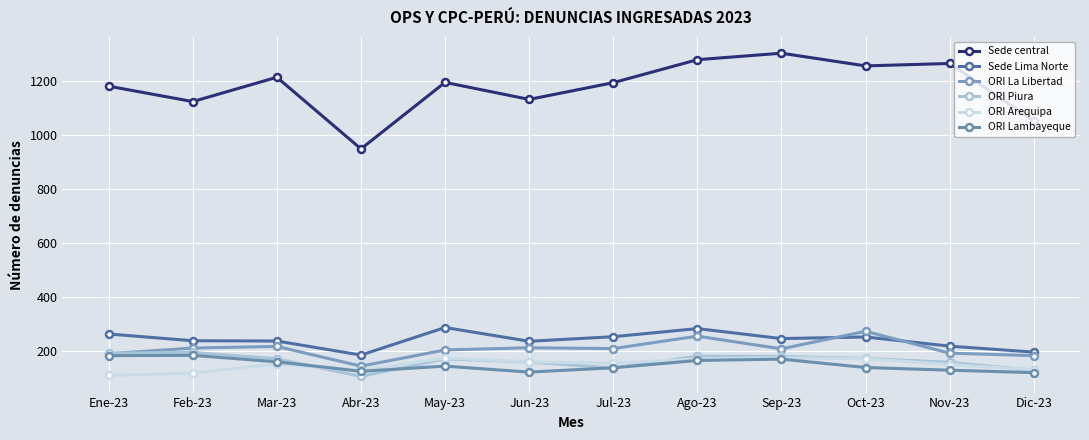

What value does the ORI Arequipa series have at Feb-23, to the nearest 5?

120